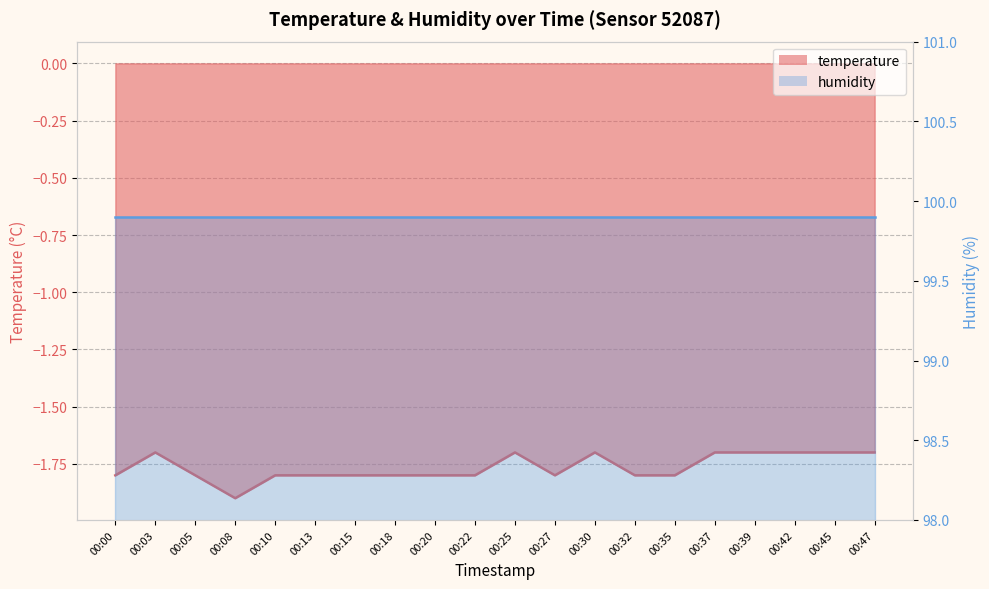

At which category does the data reach its first local valley?

00:08